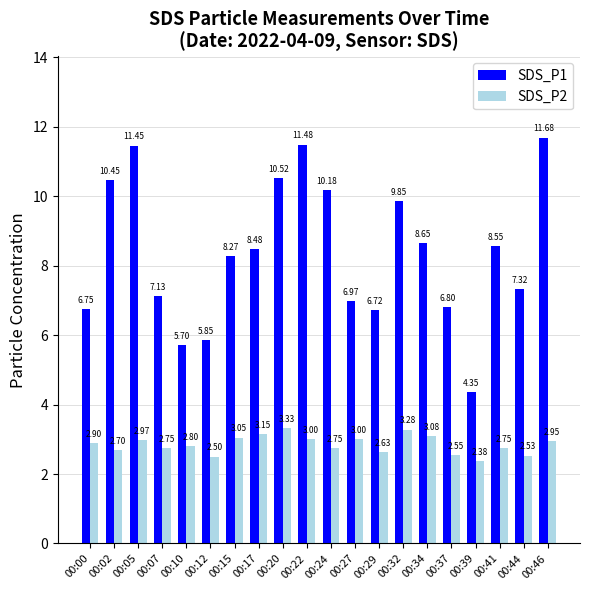

How many categories are shown in the chart?

20